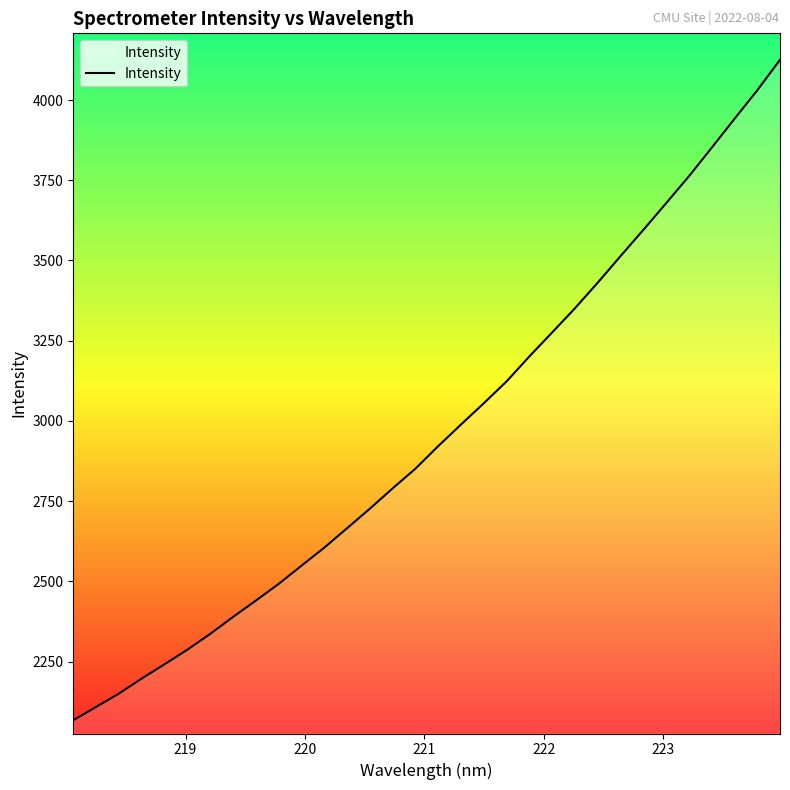

What is the difference between the maximum and minimum values?

2058.1